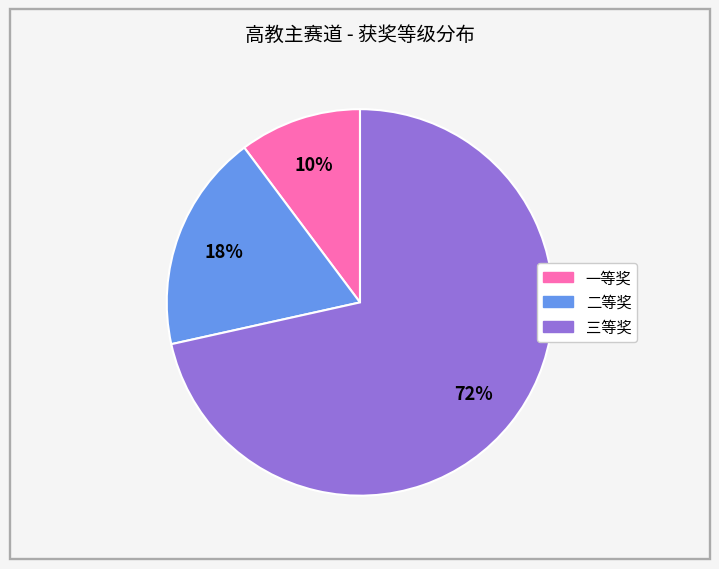

Is the sum of 二等奖 and 一等奖 greater than half?

No